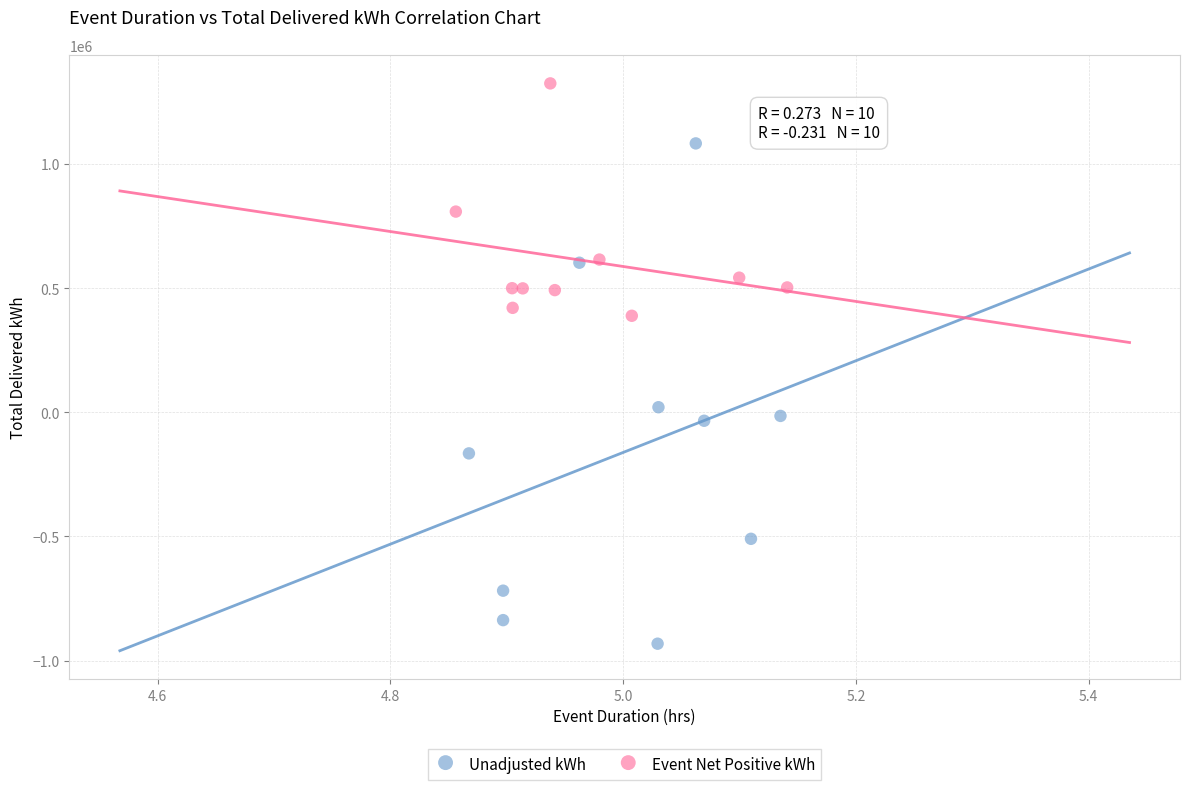

Which series has the widest spread of Y values?

Unadjusted kWh